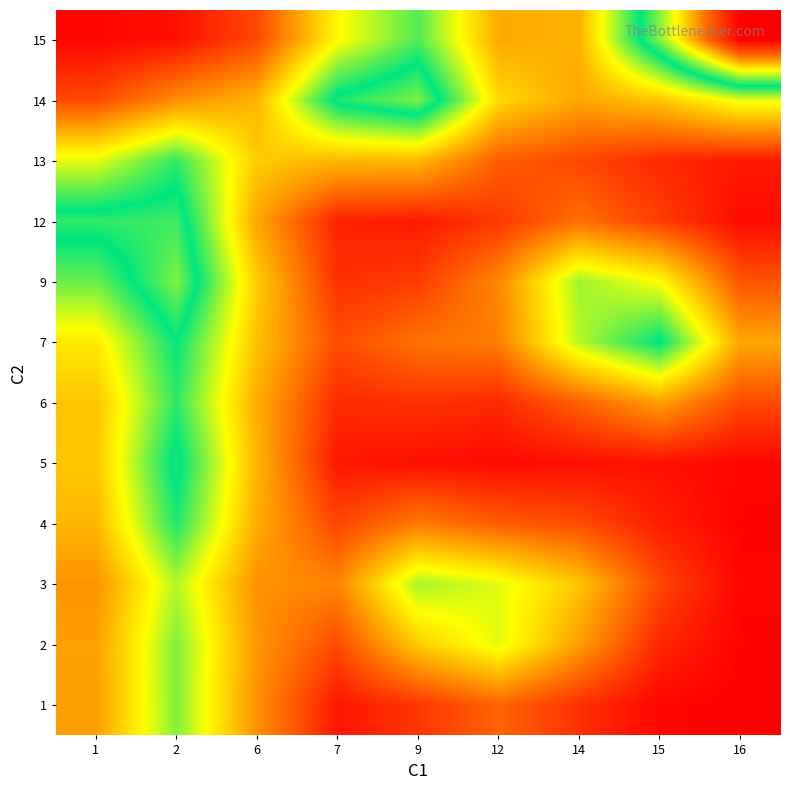

Reading right to left, transcribe all the data shown in this chart.

1: 16=0.0	15=0.2	14=1.5	12=3.1	9=1.6	7=0.7	6=4.4	2=9.6	1=4.8
2: 16=0.1	15=1.2	14=4.8	12=8.2	9=6.2	7=2.3	6=4.6	2=9.6	1=4.8
3: 16=0.2	15=2.2	14=6.0	12=8.1	9=9.1	7=4.0	6=4.4	2=8.9	1=4.4
4: 16=0.1	15=1.0	14=2.3	12=2.8	9=3.7	7=2.1	6=5.2	2=11.1	1=5.5
5: 16=0.2	15=0.5	14=0.5	12=0.4	9=0.5	7=0.8	6=5.5	2=11.9	1=6.0
6: 16=2.3	15=4.8	14=3.0	12=1.3	9=1.6	7=1.3	6=5.2	2=10.9	1=5.9
7: 16=5.1	15=11.6	14=8.8	12=3.8	9=3.5	7=2.3	6=5.9	2=11.5	1=7.1
9: 16=2.5	15=7.7	14=9.2	12=4.1	9=1.8	7=1.5	6=6.2	2=13.5	1=9.9
12: 16=0.4	15=1.9	14=3.4	12=1.7	9=0.8	7=1.1	6=5.0	2=12.5	1=12.3
13: 16=0.8	15=1.3	14=2.2	12=2.9	9=5.6	7=5.6	6=6.1	2=10.8	1=8.1
14: 16=8.1	15=6.0	14=5.1	12=6.6	9=13.4	7=12.0	6=5.5	2=4.3	1=2.3
15: 16=23.1	15=13.5	14=5.4	12=5.2	9=10.3	7=7.6	6=2.2	2=0.5	1=0.2